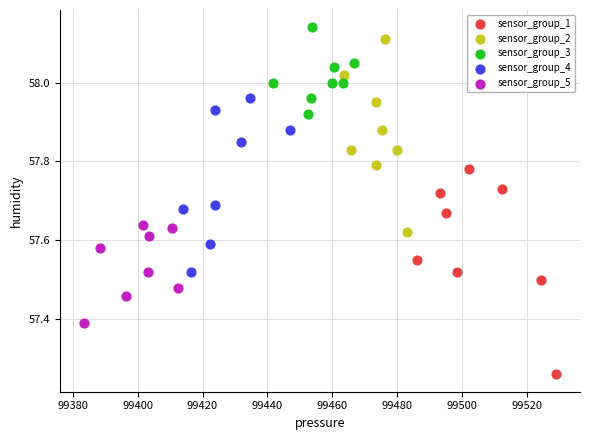

Which series reaches the minimum Y coordinate?

sensor_group_1